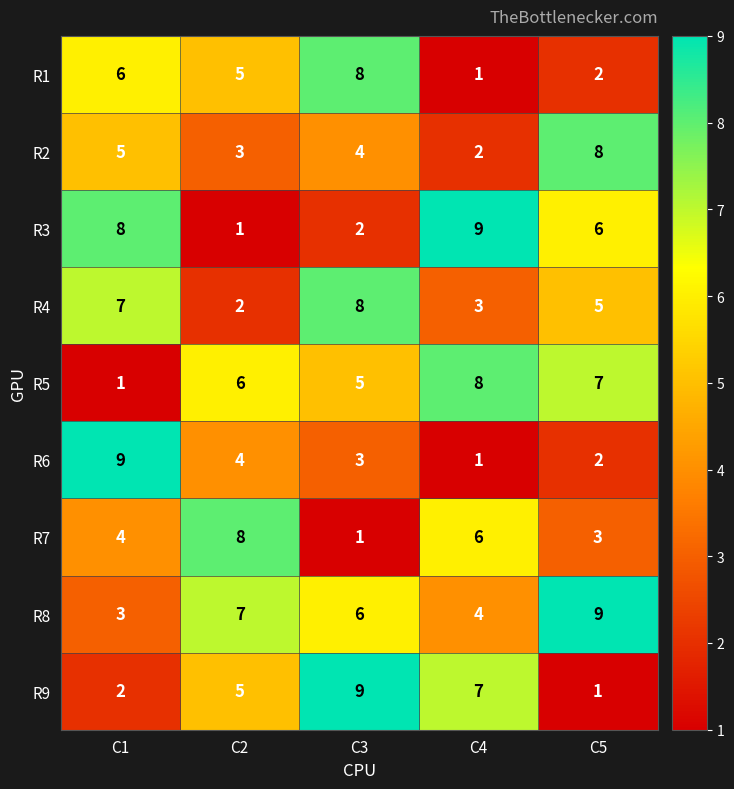

How many distinct data groups are displayed?

9